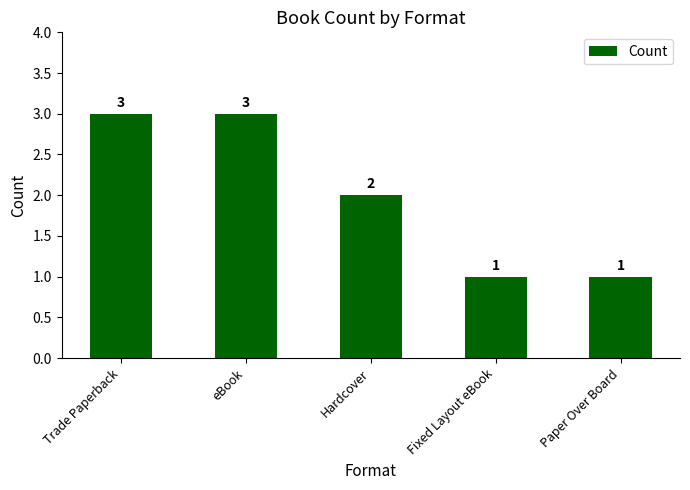

What is the greatest value displayed?

3